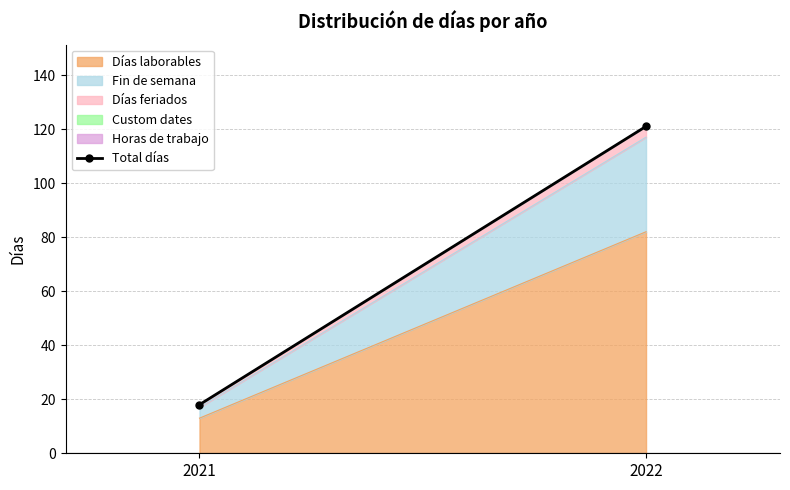

What is the value of the 2nd point from the left?

121